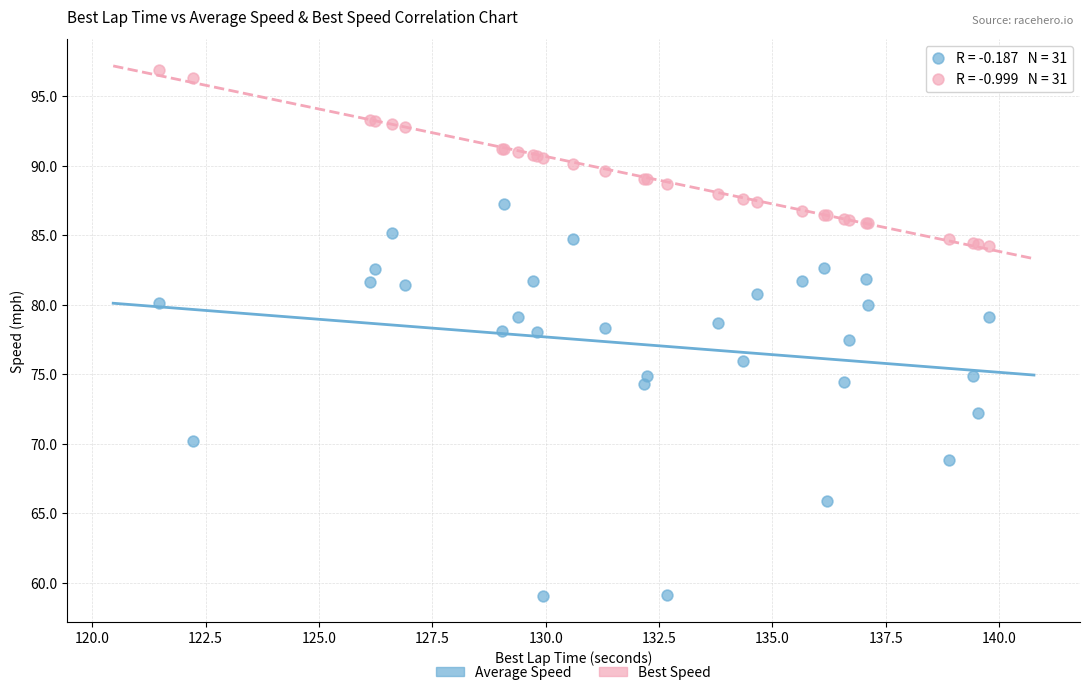

Across all series, what Y value is closest to 77?

77.5